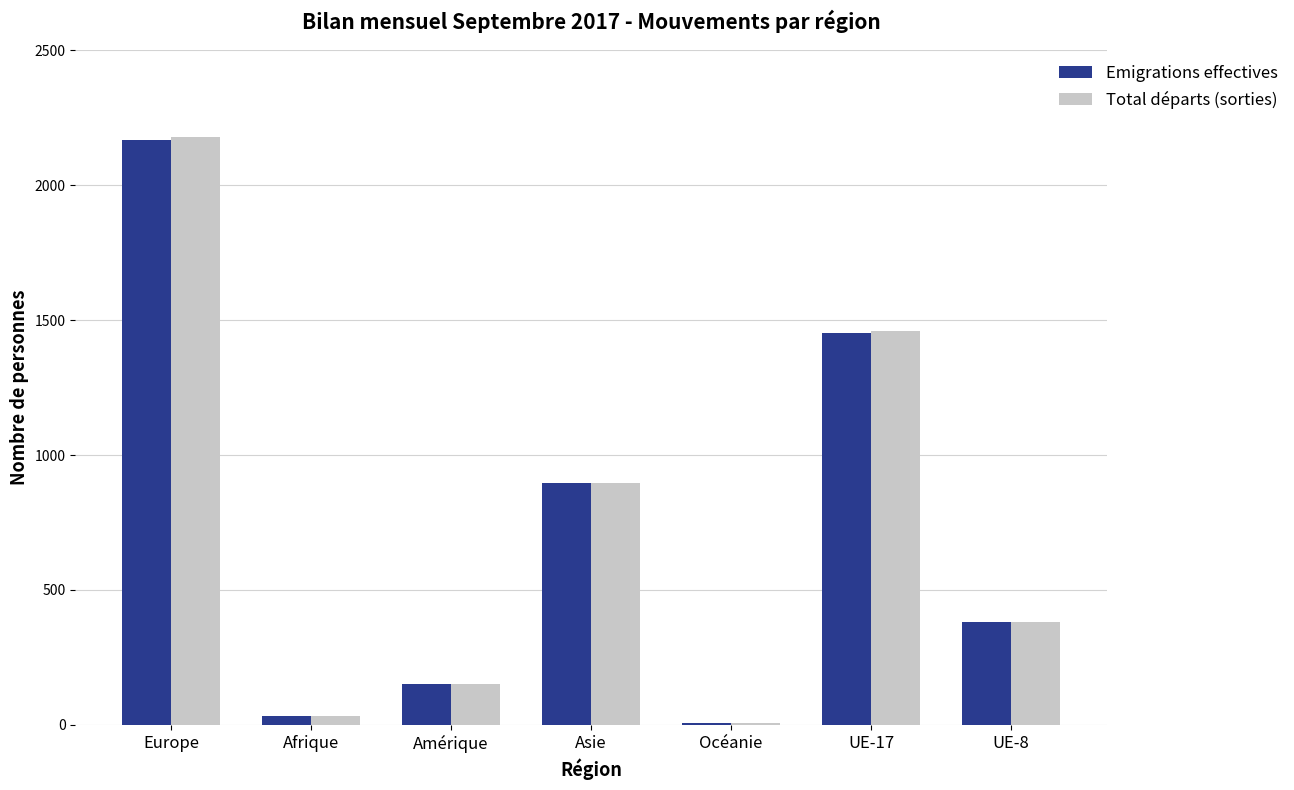

What is the label of the 3rd bar from the right?

Océanie